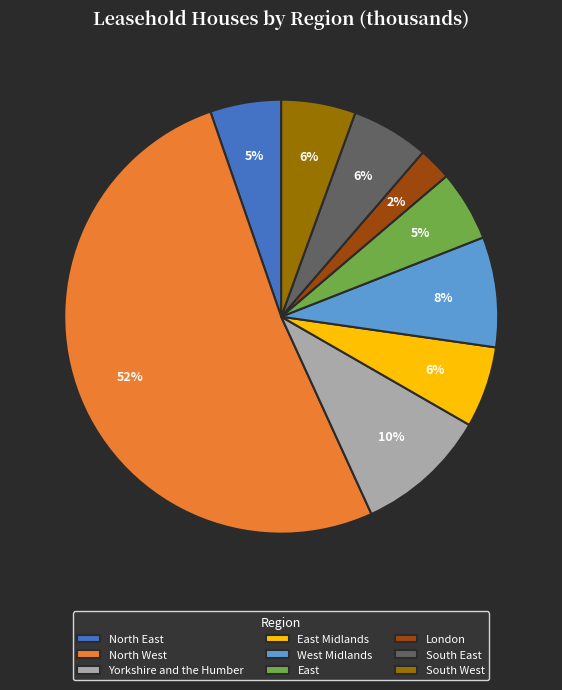

What percentage is the South West slice, to the nearest percent?

6%